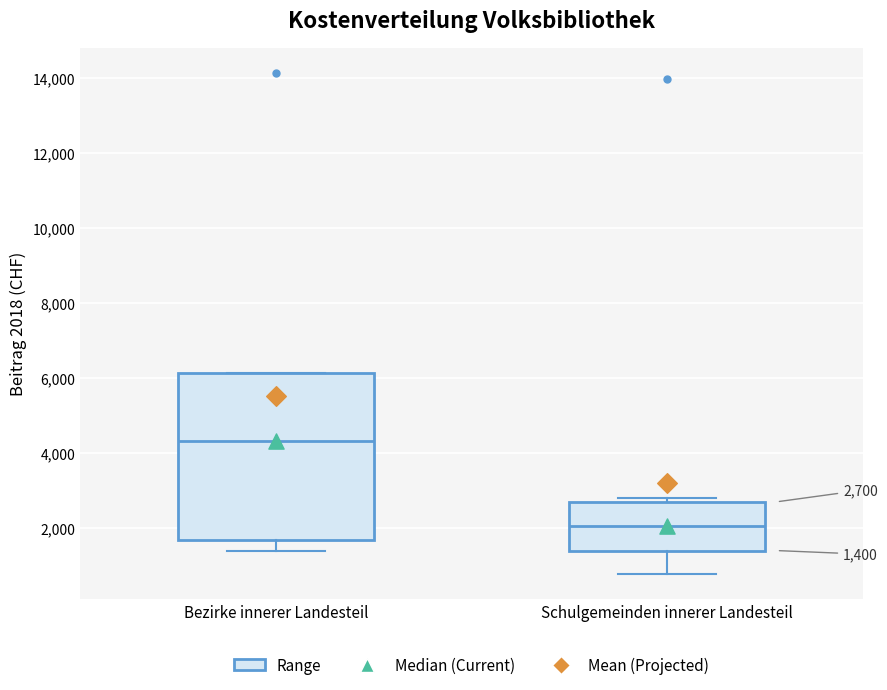

Which box's median line is the highest?

Bezirke innerer Landesteil